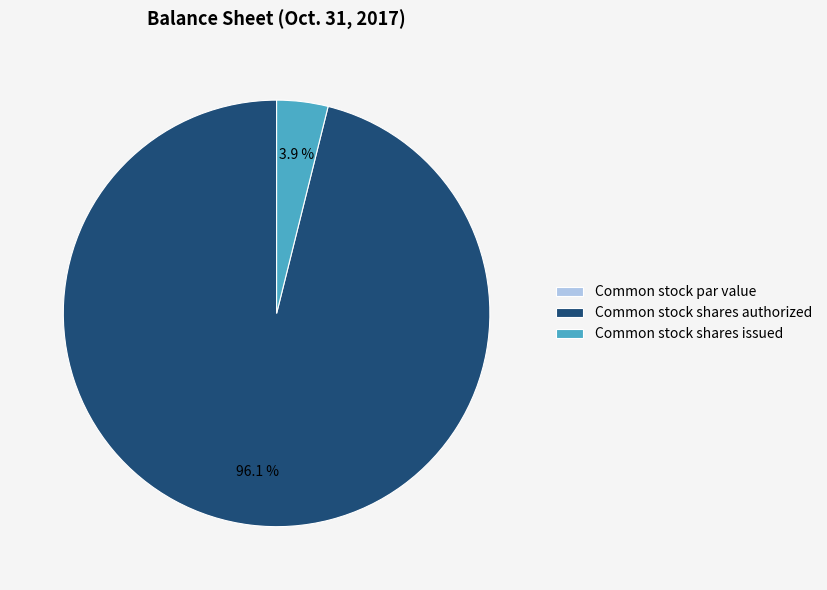

What percentage is the Common stock shares authorized slice, to the nearest percent?

96%